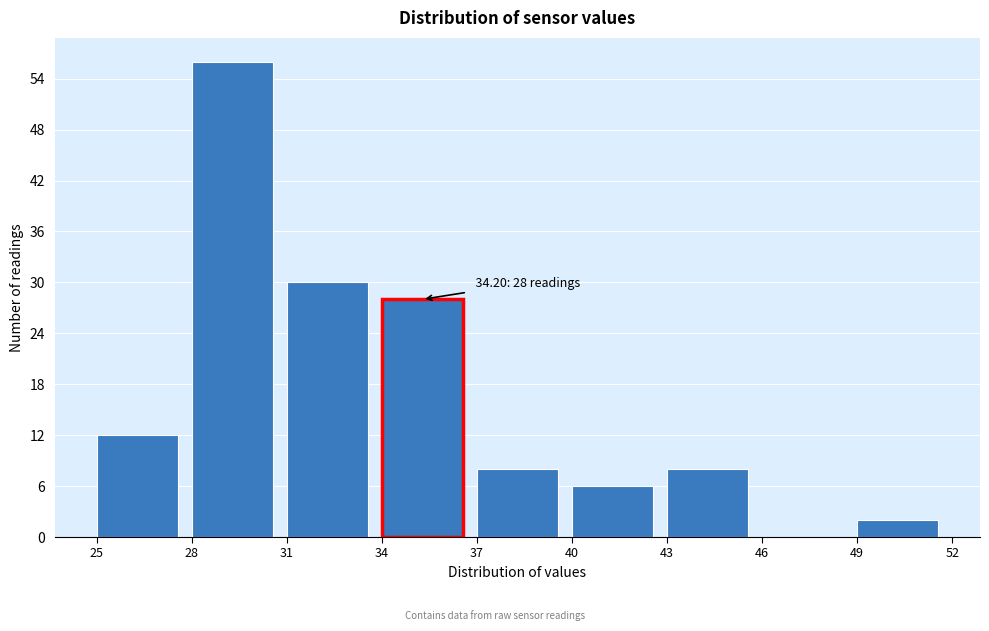

Over which range of the x-axis is the bar tallest?

28 to 31